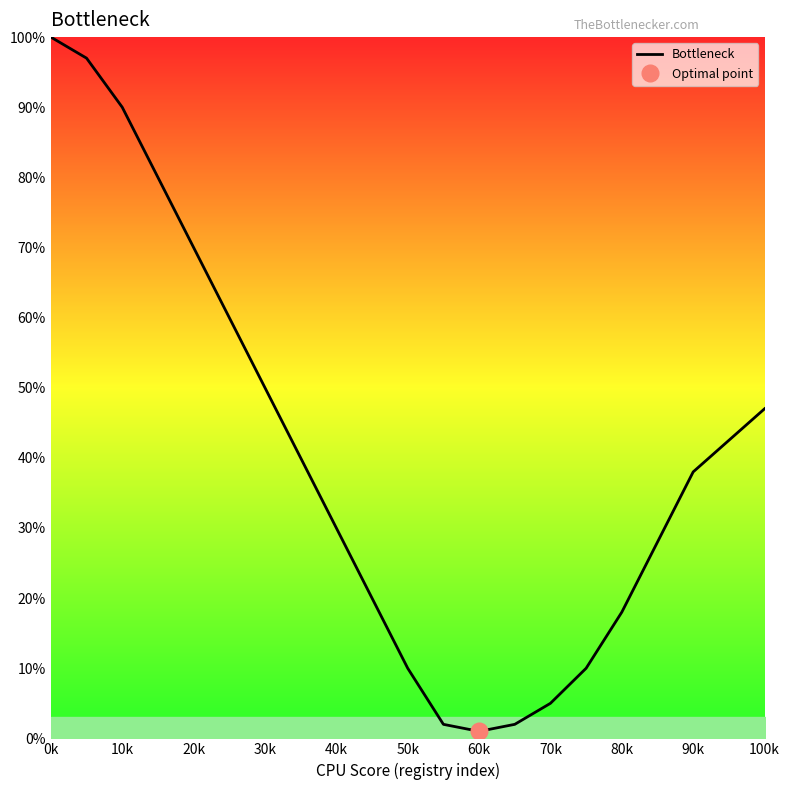

At which label does Bottleneck reach its peak?

0k